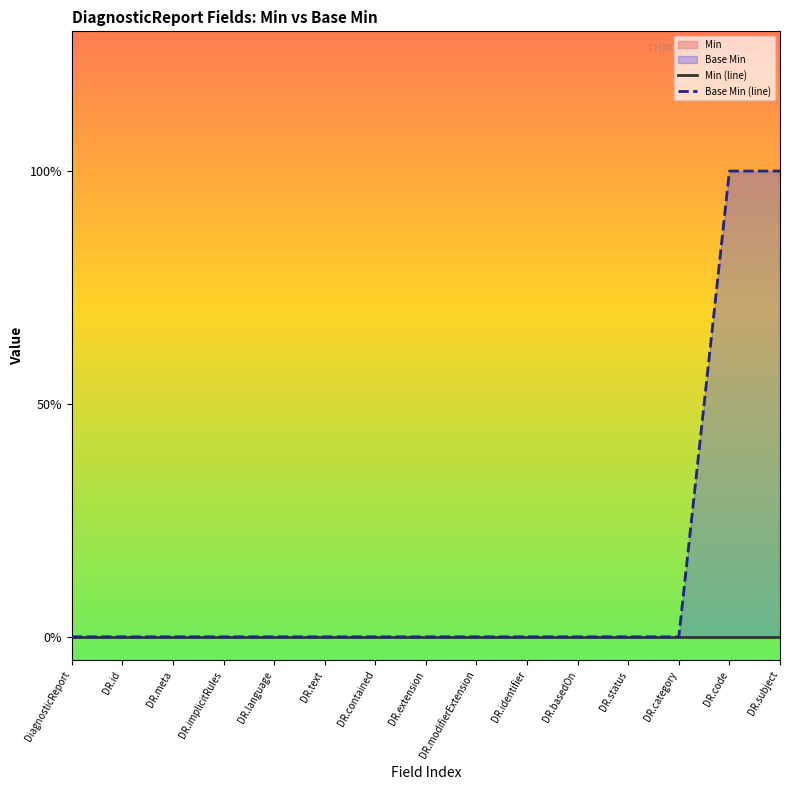

What is the greatest value displayed?

1